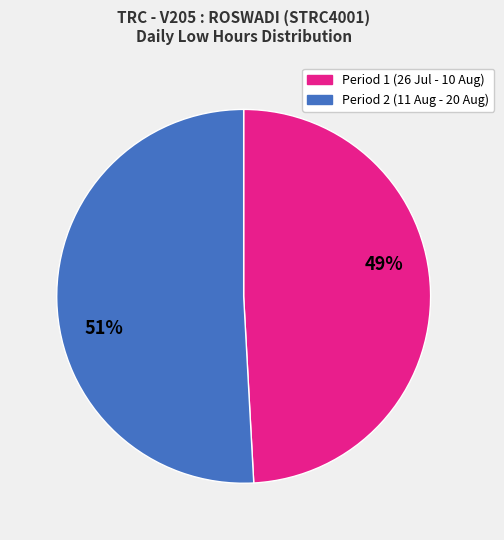

To the nearest percent, what is the difference between the largest and smallest slice percentages?

2%